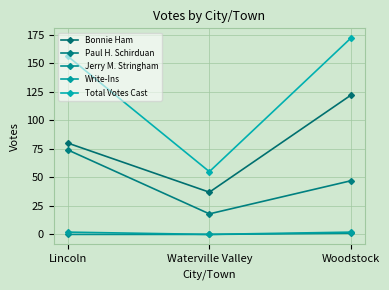

Reading left to right, what are all the values shown in this chart?

Bonnie Ham: Lincoln=80	Waterville Valley=37	Woodstock=122
Paul H. Schirduan: Lincoln=74	Waterville Valley=18	Woodstock=47
Jerry M. Stringham: Lincoln=0	Waterville Valley=0	Woodstock=1
Write-Ins: Lincoln=2	Waterville Valley=0	Woodstock=2
Total Votes Cast: Lincoln=156	Waterville Valley=55	Woodstock=172